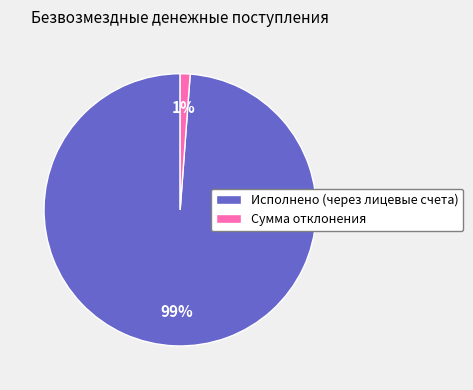

To the nearest percent, what is the combined percentage of Сумма отклонения and Исполнено (через лицевые счета)?

100%